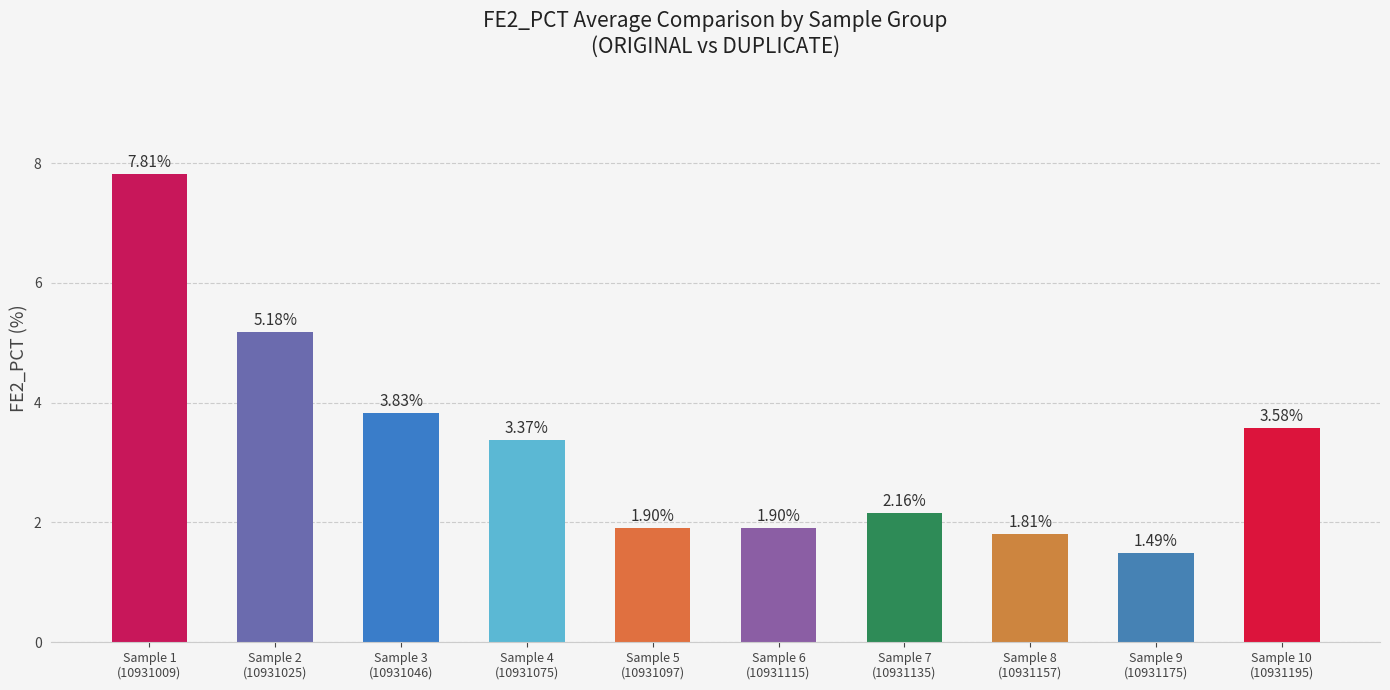

What is the label of the 10th bar from the left?

Sample 10
(10931195)